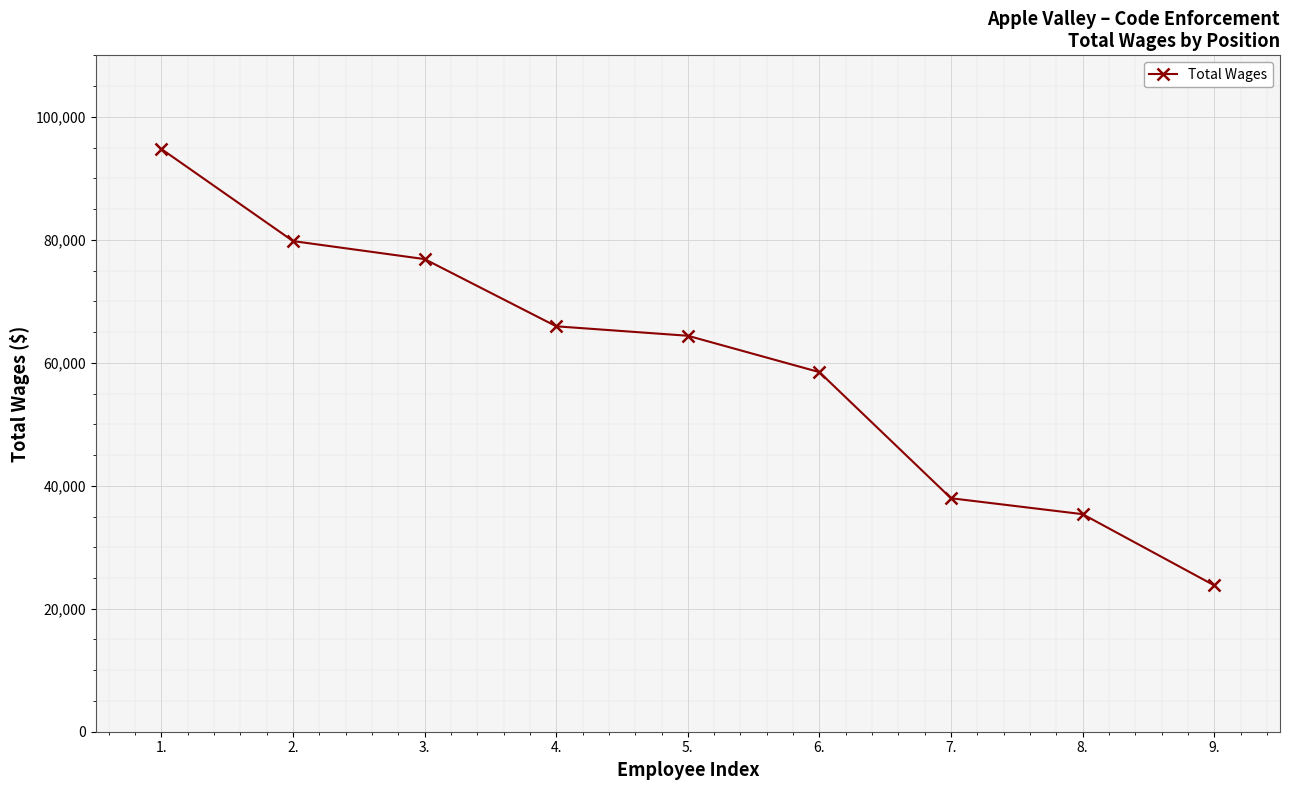

Approximately how many times larger is the value at 9. compared to 8.?

0.7